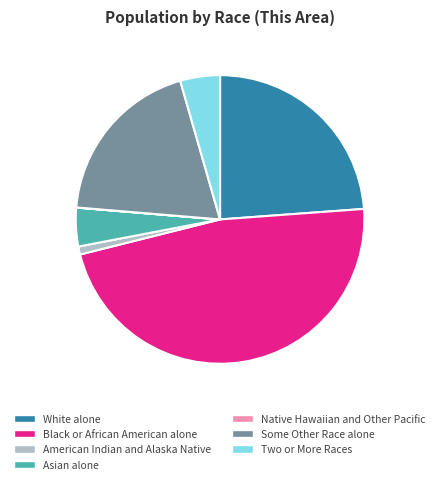

What is the largest slice in the pie chart?

Black or African American alone